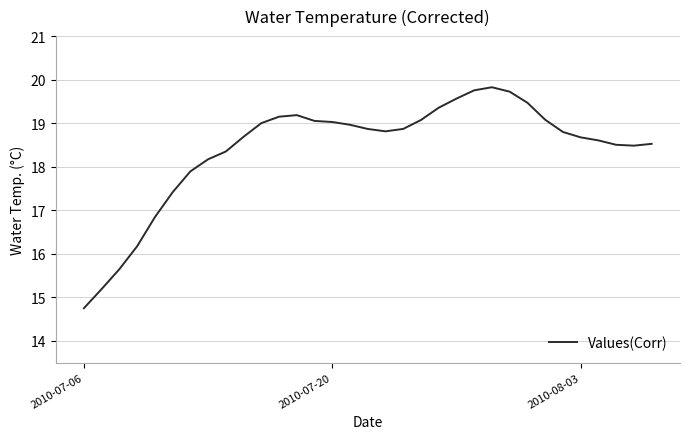

What is the difference between the maximum and minimum values?

5.1